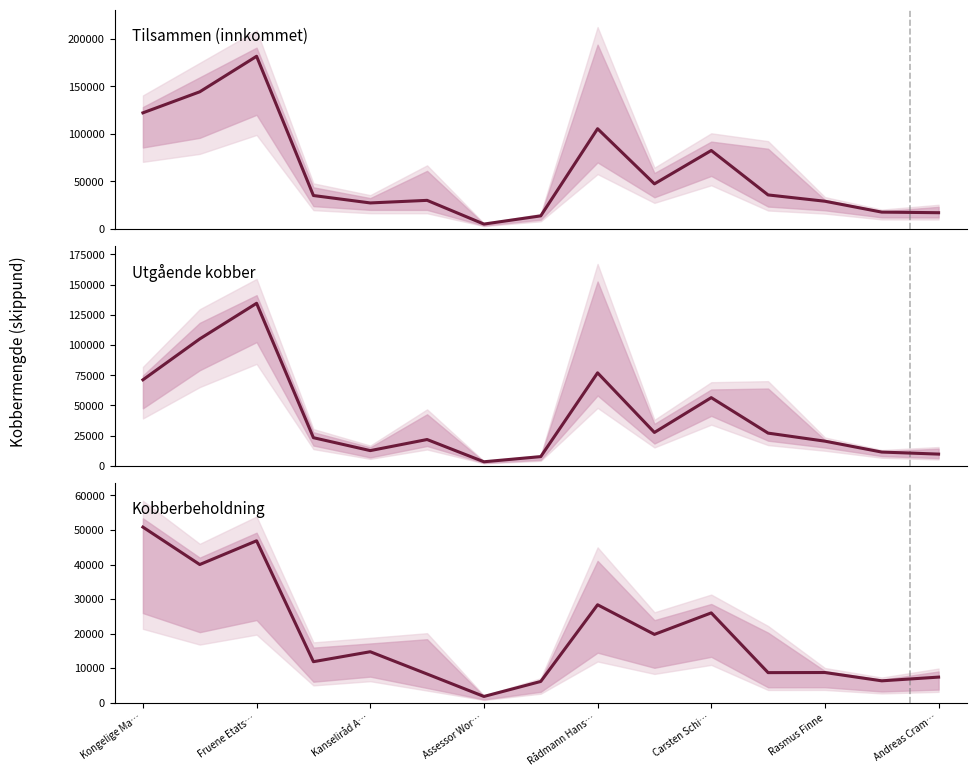

Rank the series at Carsten Schi… from lowest to highest value.

Kobberbeholdning, Utgående kobber, Tilsammen (innkommet)